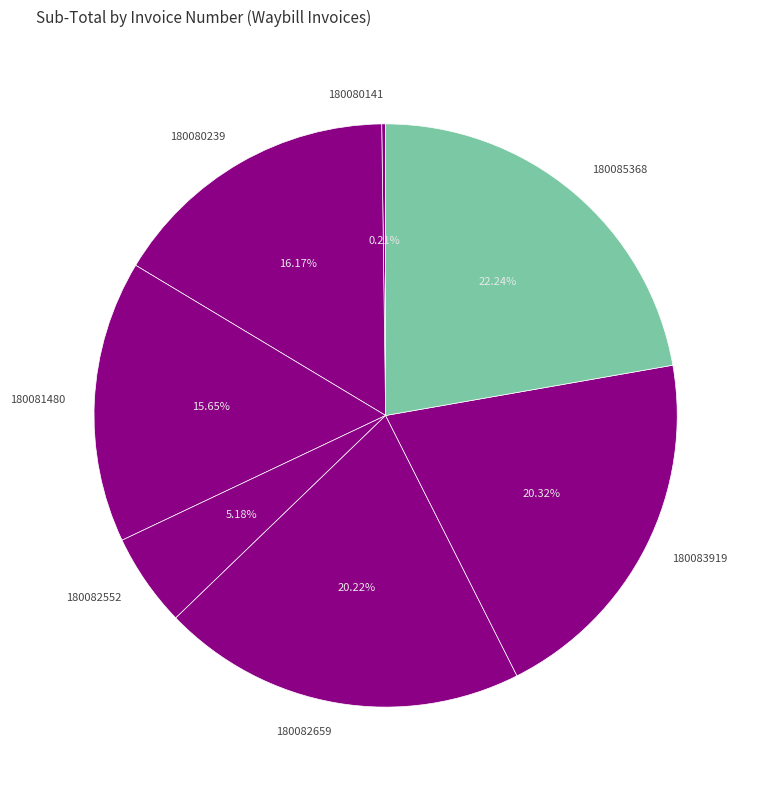

Is 180083919 the majority of the pie?

No